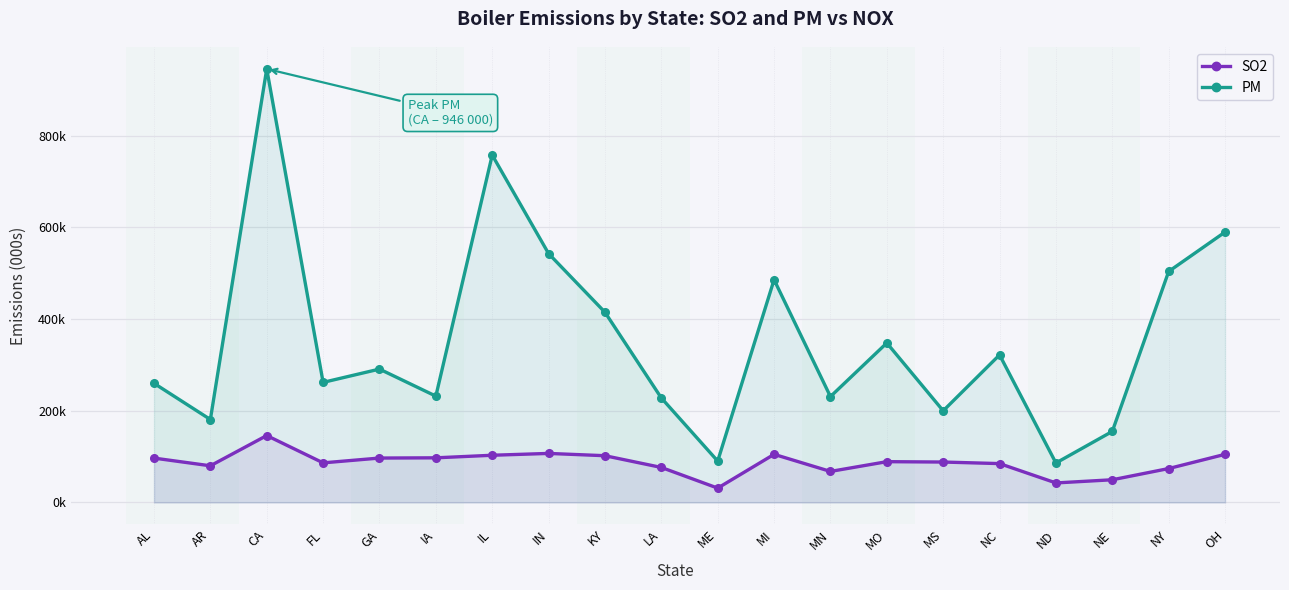

What is the difference between the maximum and minimum values in the SO2 series?

114700